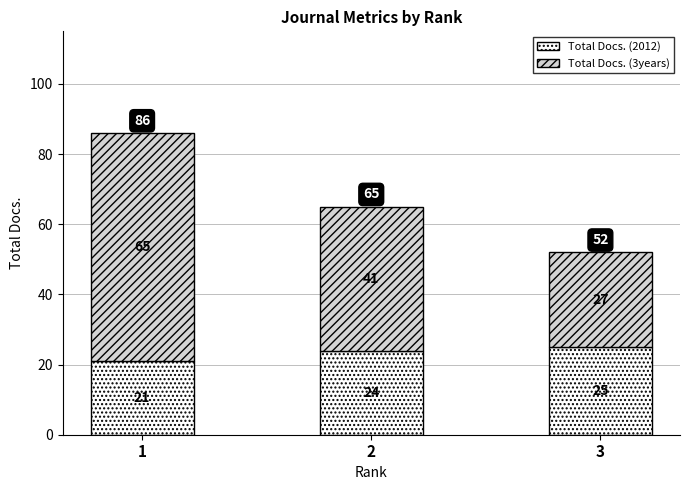

Which category has the highest value in the Total Docs. (2012) series?

3